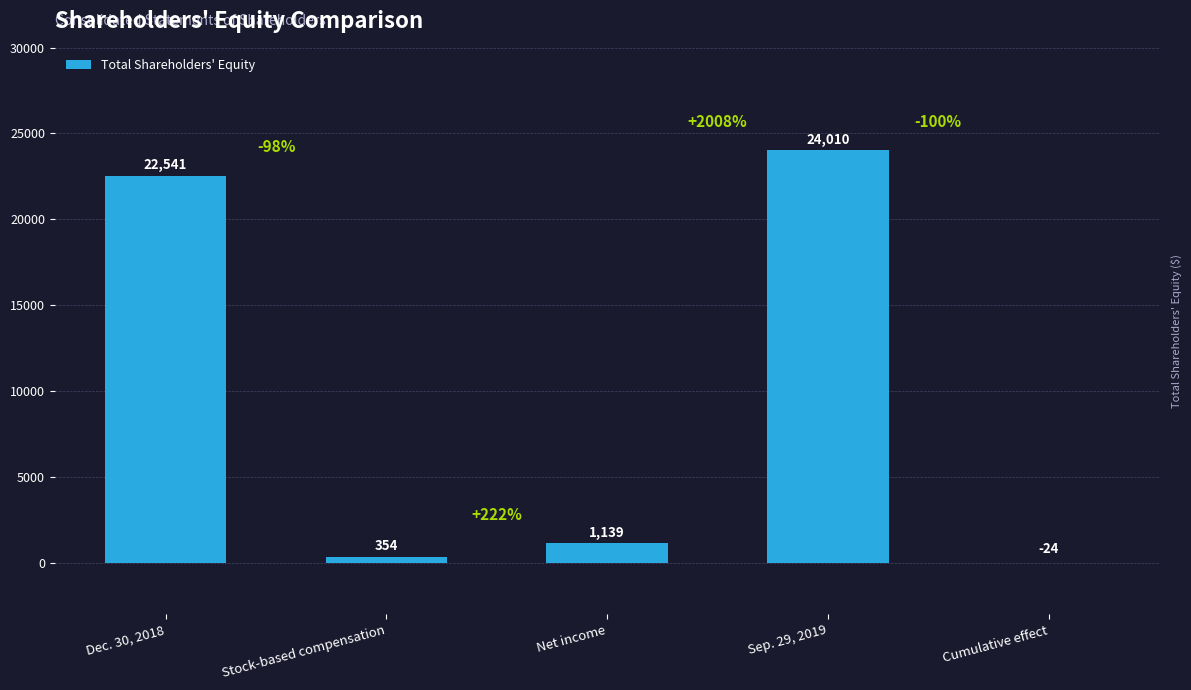

What is the greatest value displayed?

24010